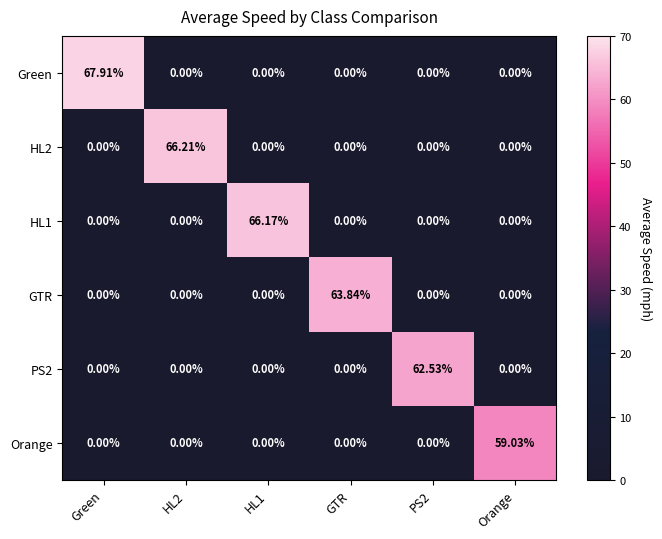

Which series changed the most between GTR and PS2?

GTR